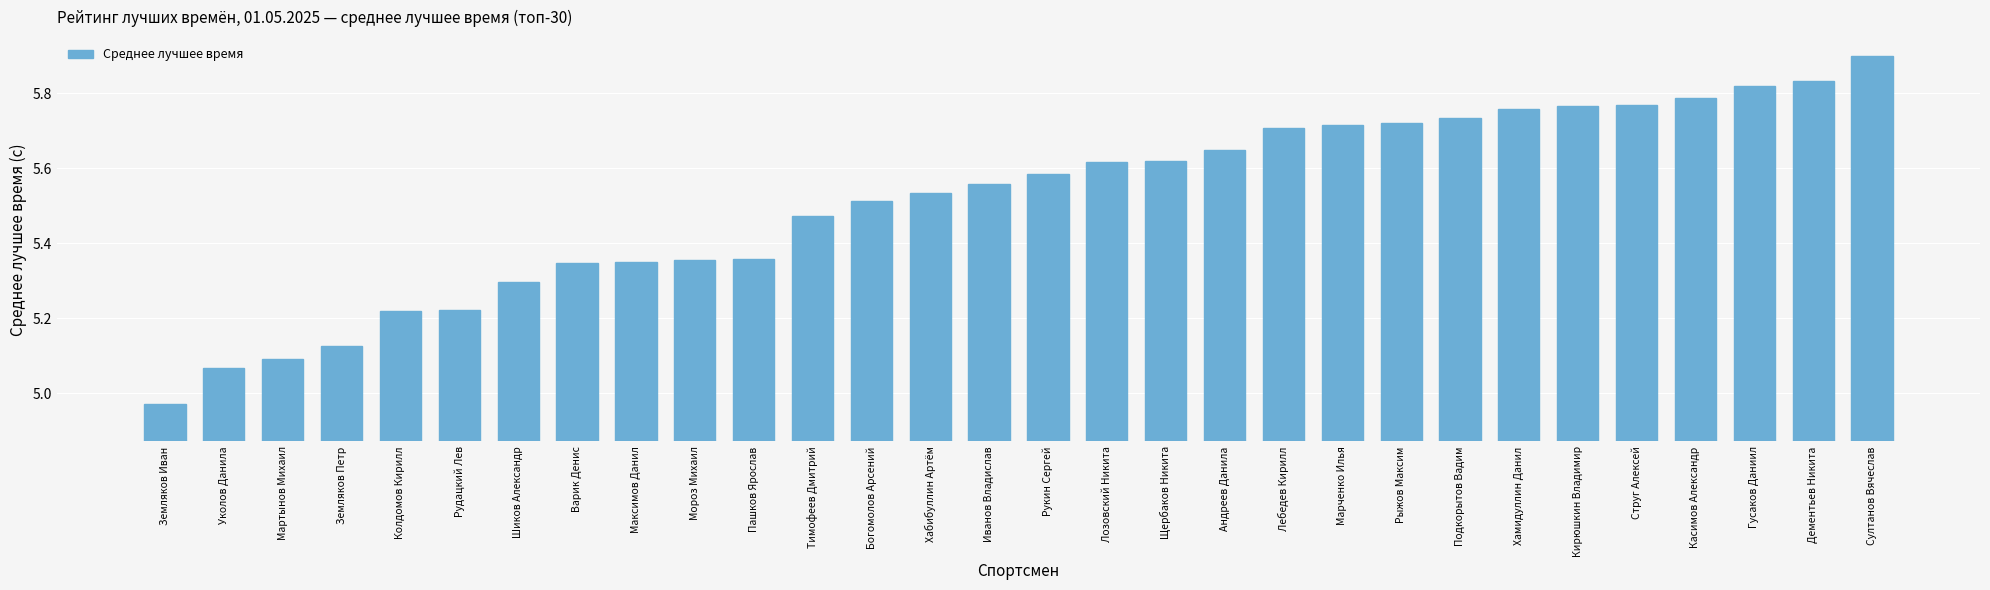

How many data points are less than 5?

1